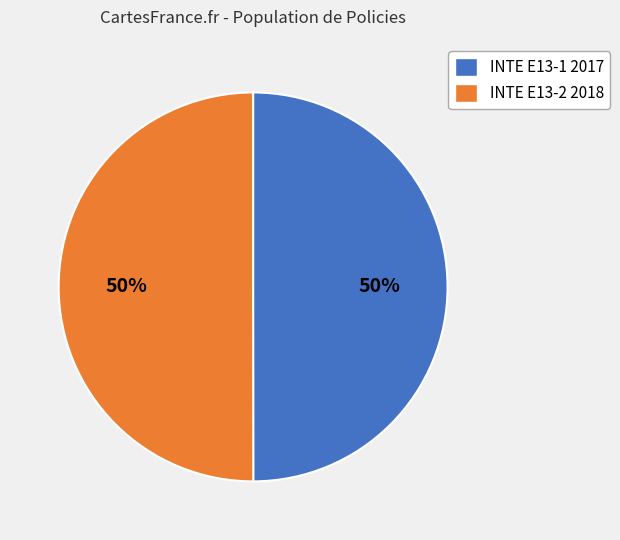

How many segments does this pie chart have?

2